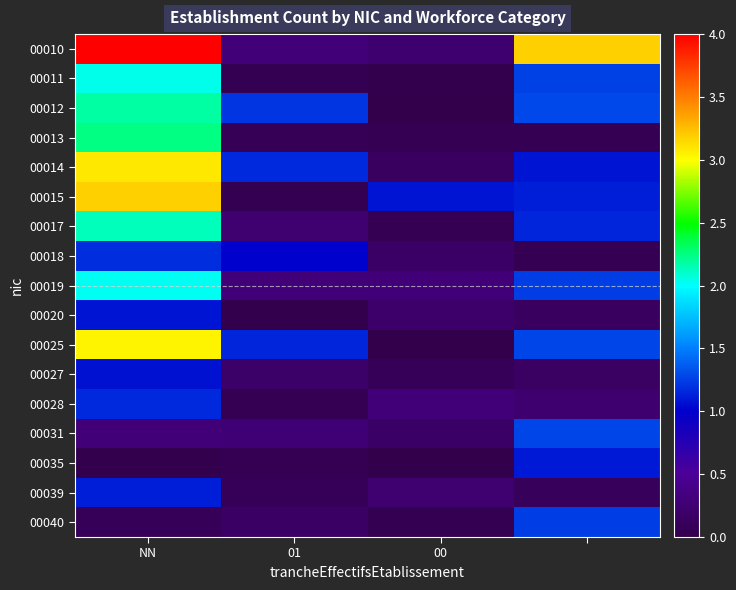

Which category has the lowest value across all series?

00